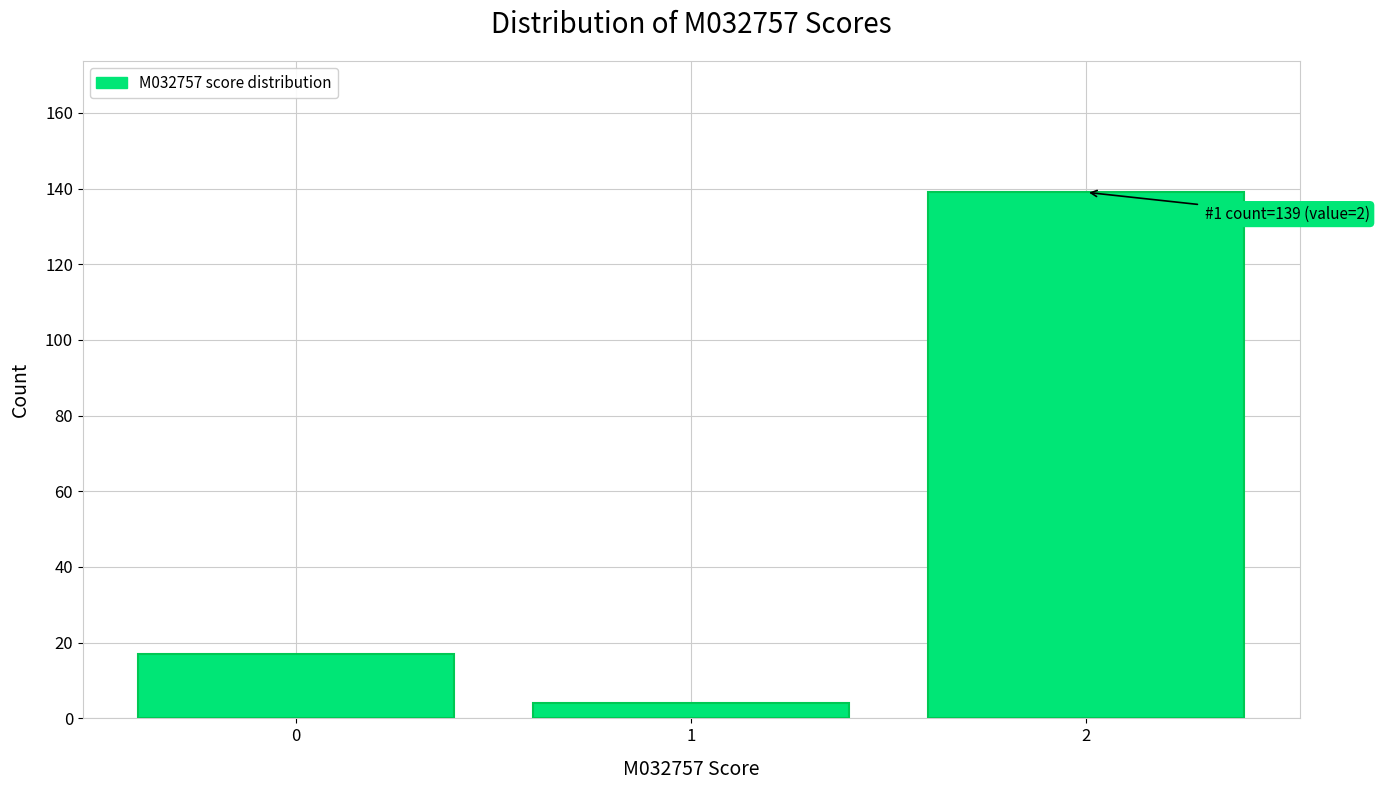

Reading left to right, transcribe all the data shown in this chart.

17	4	139